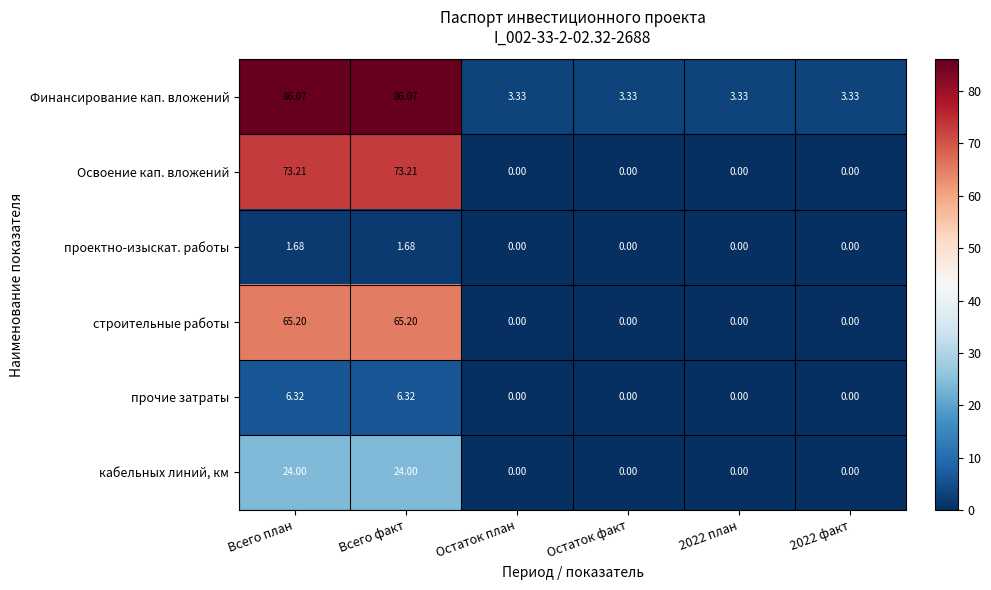

List the series in order of their peak value, highest first.

Финансирование кап. вложений, Освоение кап. вложений, строительные работы, кабельных линий, км, прочие затраты, проектно-изыскат. работы